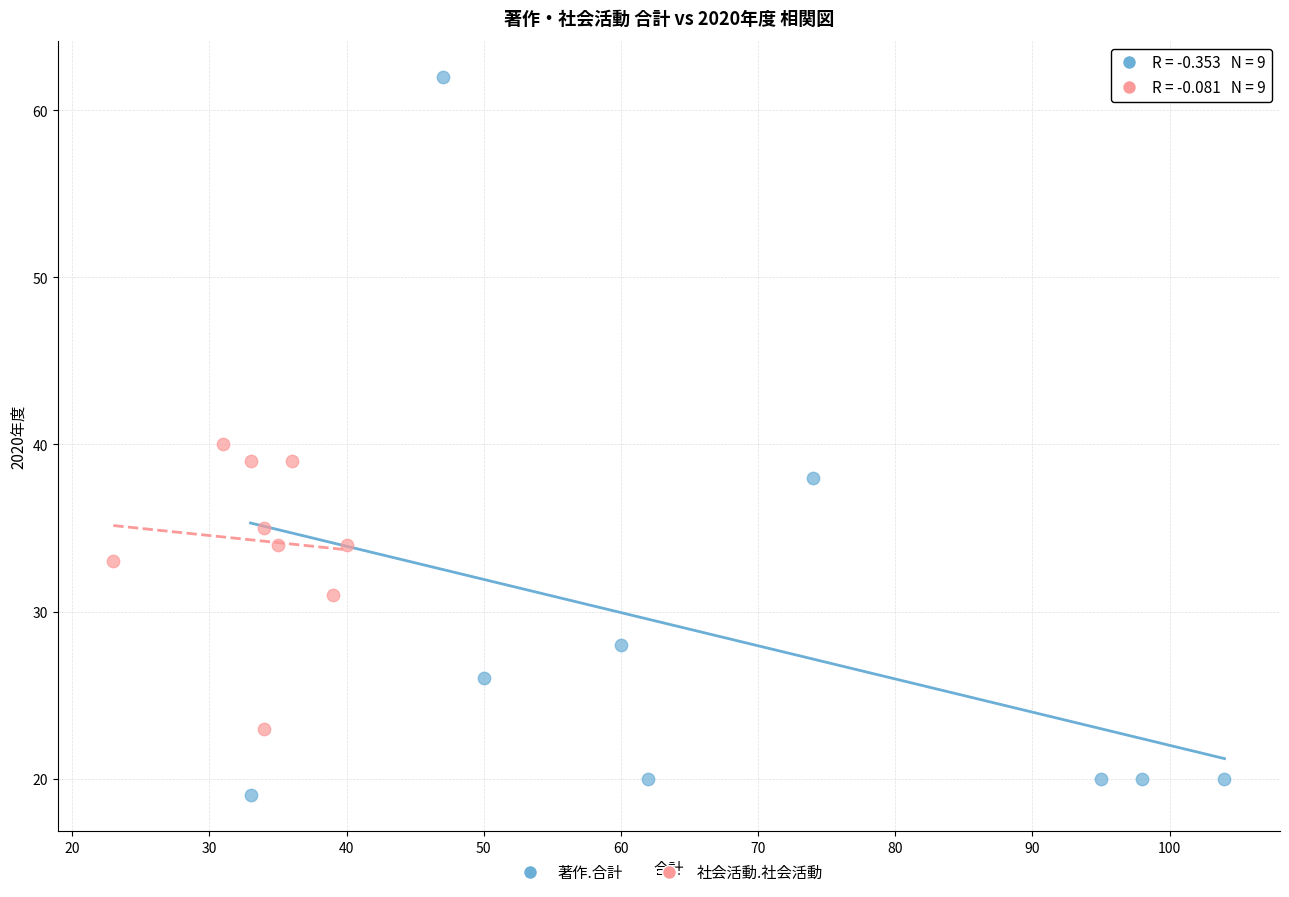

Which series contains the lowest Y value?

著作.合計